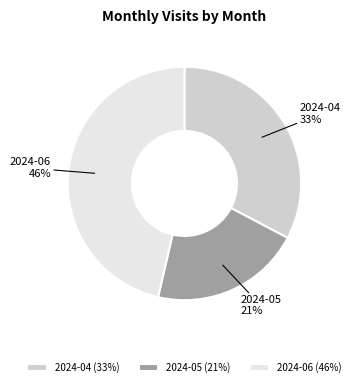

Do 2024-05 and 2024-04 together represent more than half of the pie?

Yes